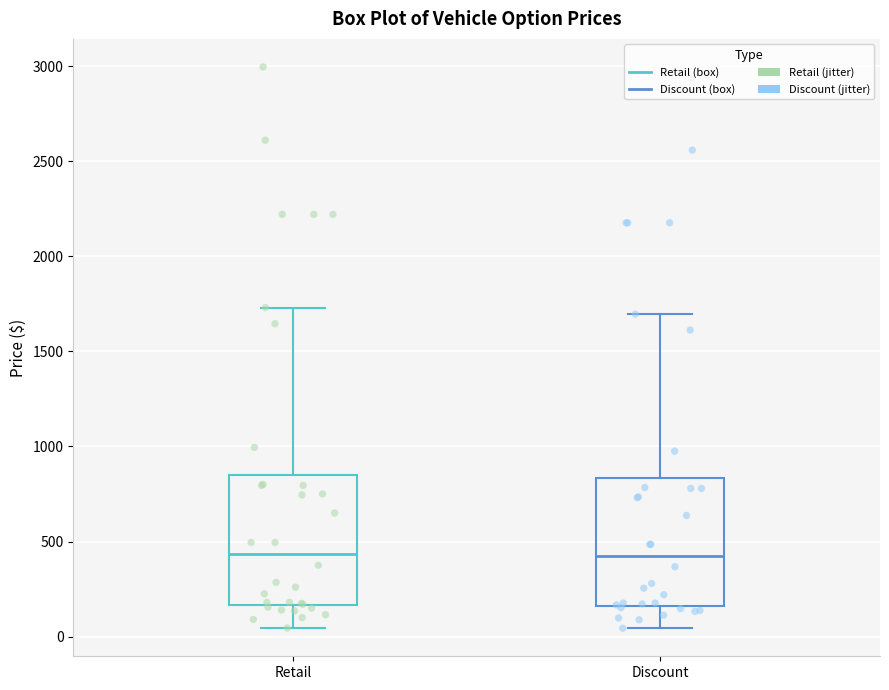

Reading left to right, transcribe this box plot: for each box, give where its median line is, the range the box spans, and where its two whiskers end, as read against the y-axis. The values are not printed on the chart, so give them approximately, as read against the axis.

Retail: median 450, box 150 to 850, whiskers 50 to 1750
Discount: median 450, box 150 to 850, whiskers 50 to 1700